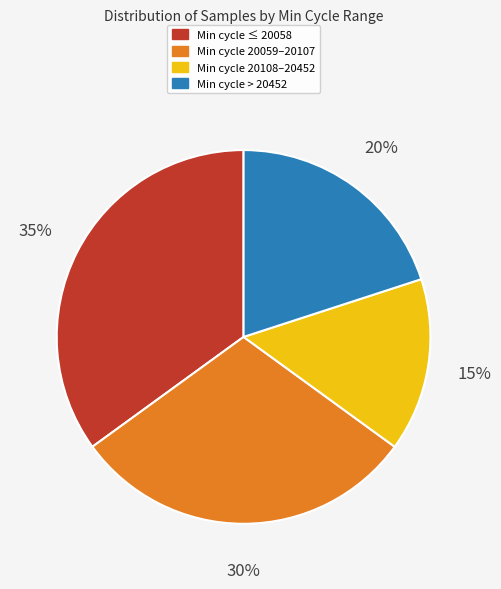

How many slices are in this pie chart?

4